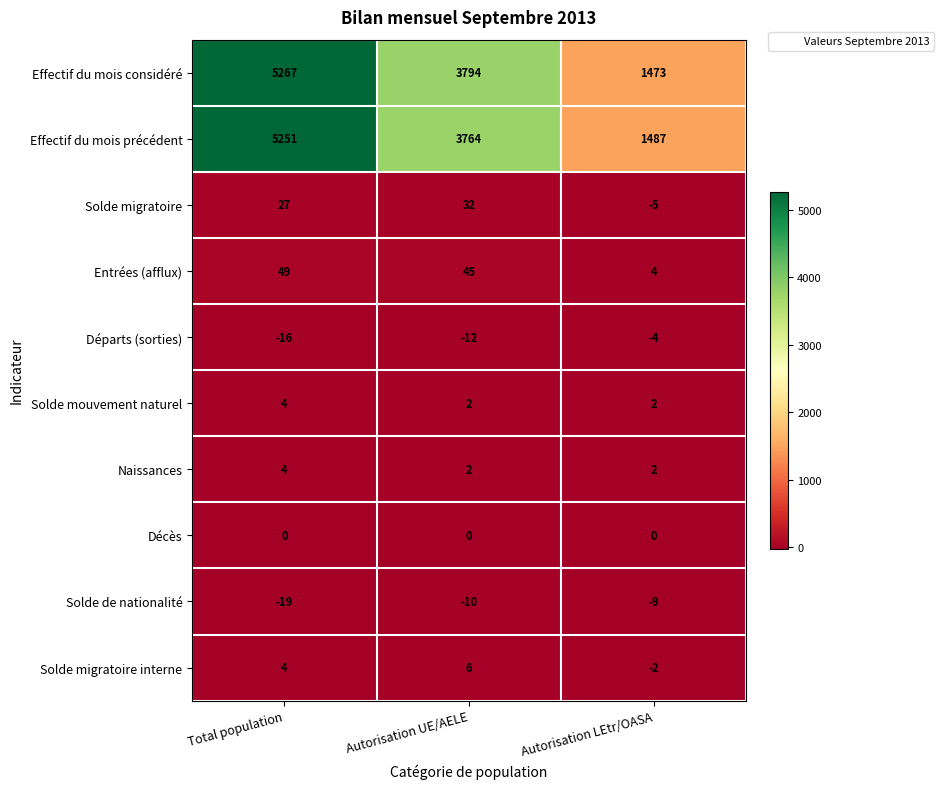

Is it true that Solde migratoire interne equals 2 at Total population?

False